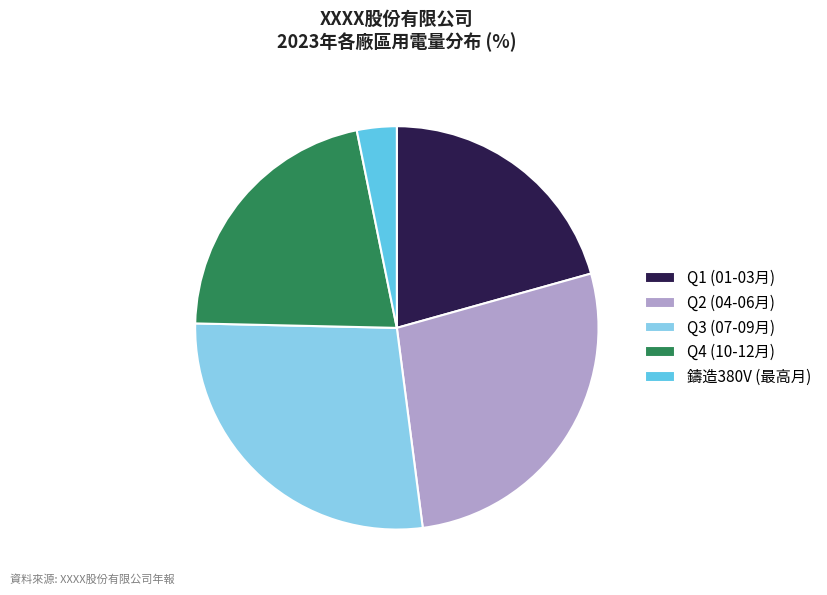

Which slice is the smallest?

鑄造380V (最高月)